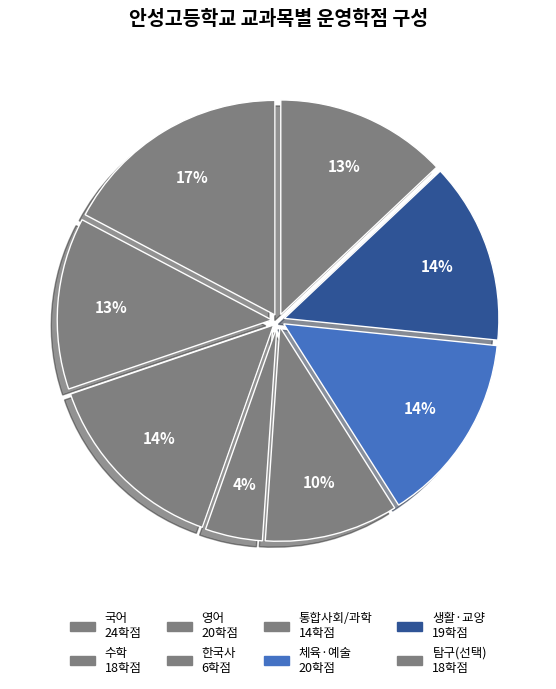

How many slices are in this pie chart?

8